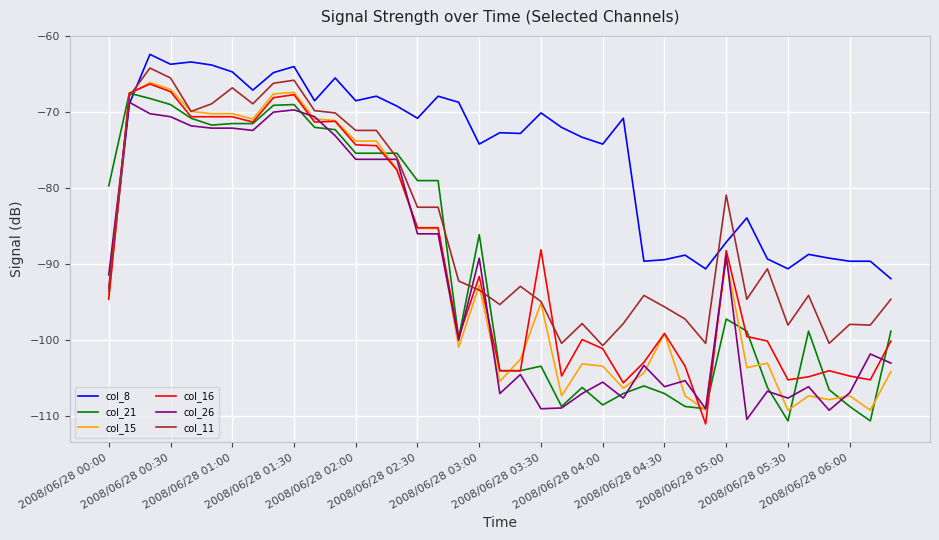

What is the sum of all col_16 values?

-3480.6